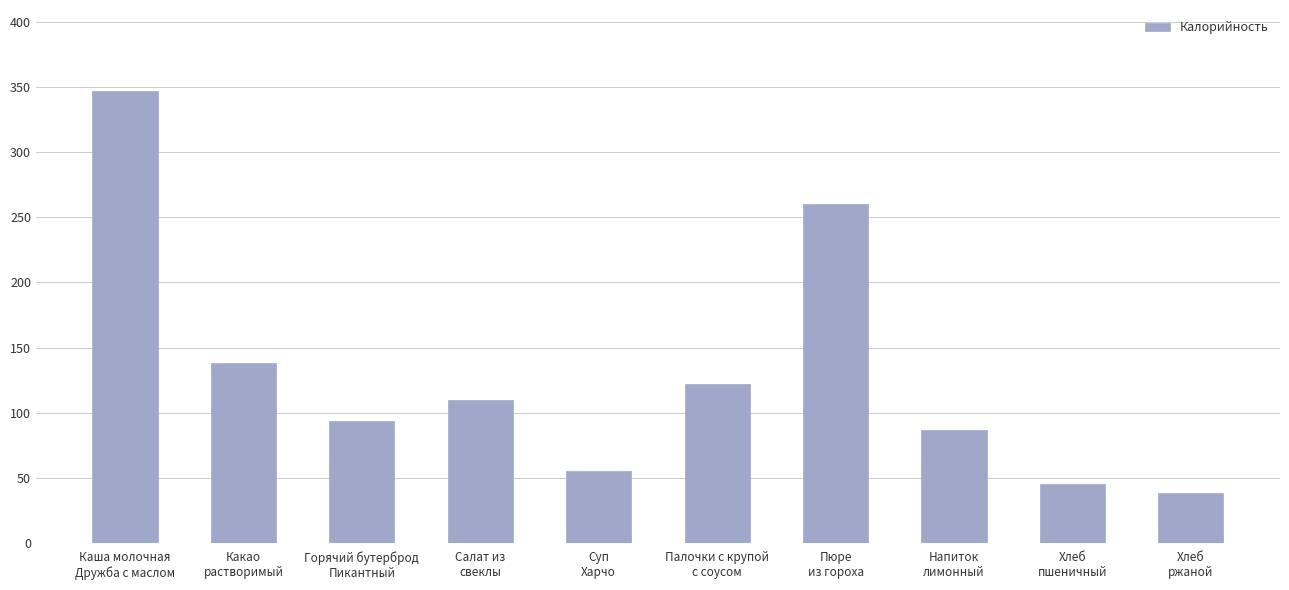

What is the change in value from Суп
Харчо to Пюре
из гороха?

+204.8